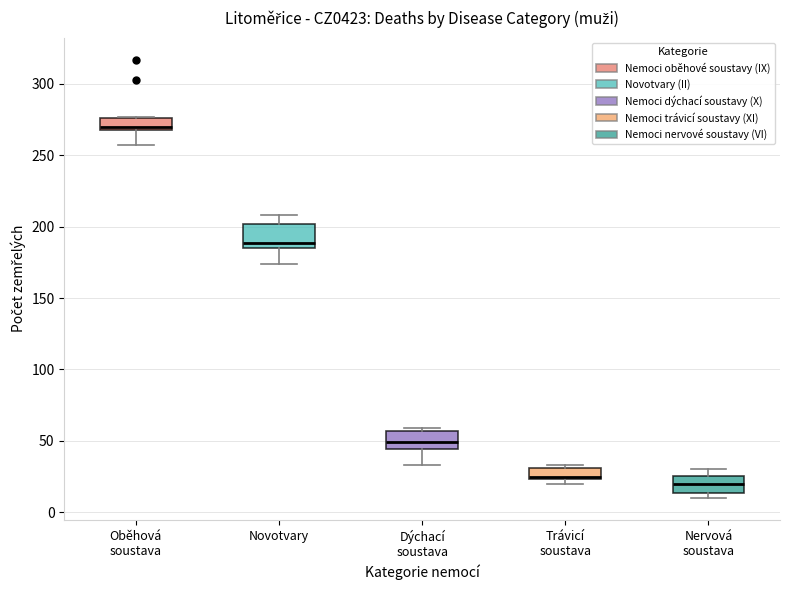

Reading left to right, read every box against the y-axis: the position of its median line, the range the box covers, and the ends of its whiskers. The values are not printed on the chart, so give them approximately, as read against the axis.

Oběhová soustava: median 270 (just above the box's lower edge), box 270 to 275, whiskers 255 to 275
Novotvary: median 190, box 185 to 200, whiskers 175 to 210
Dýchací soustava: median 50, box 45 to 55, whiskers 35 to 60
Trávicí soustava: median 25, box 25 to 30, whiskers 20 to 35
Nervová soustava: median 20, box 15 to 25, whiskers 10 to 30